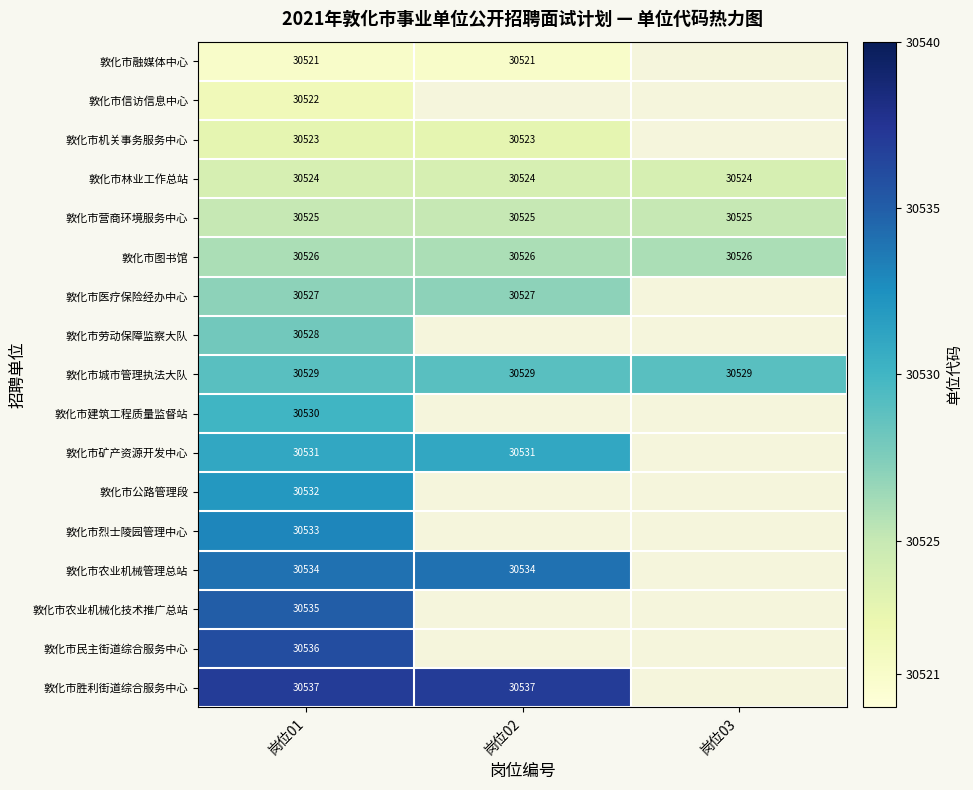

True or false: 敦化市图书馆 has a value of 30526 at 岗位02.

True